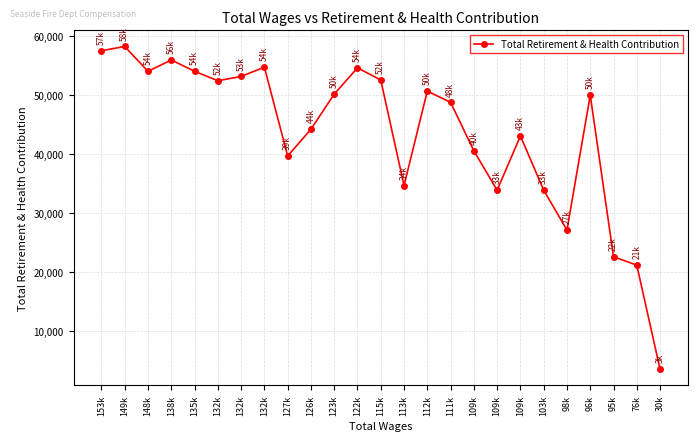

What is the label of the 3rd point from the left?

148k